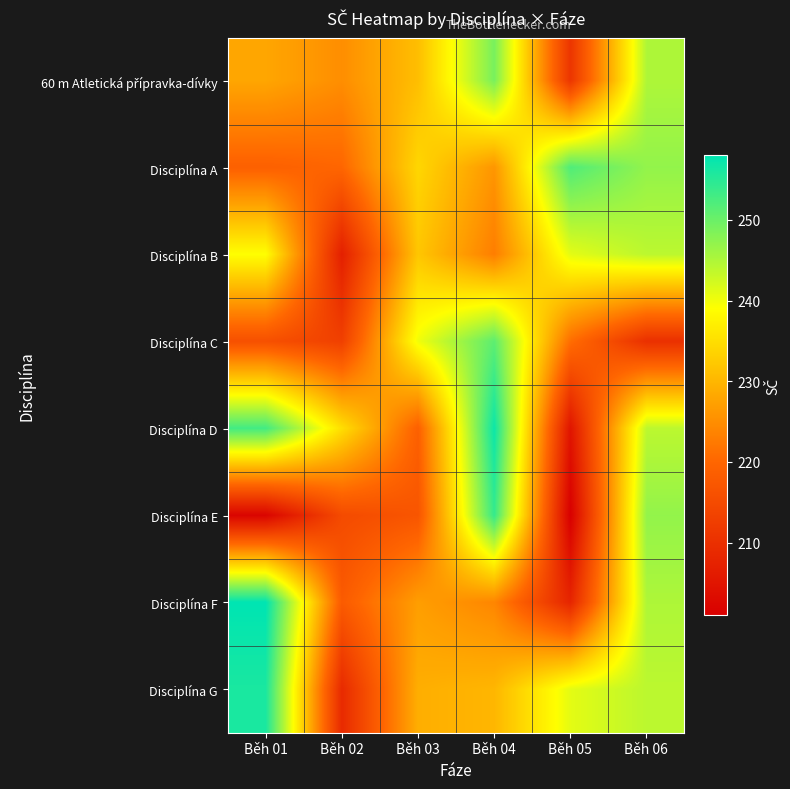

Which label corresponds to the smallest value in the chart?

Běh 05